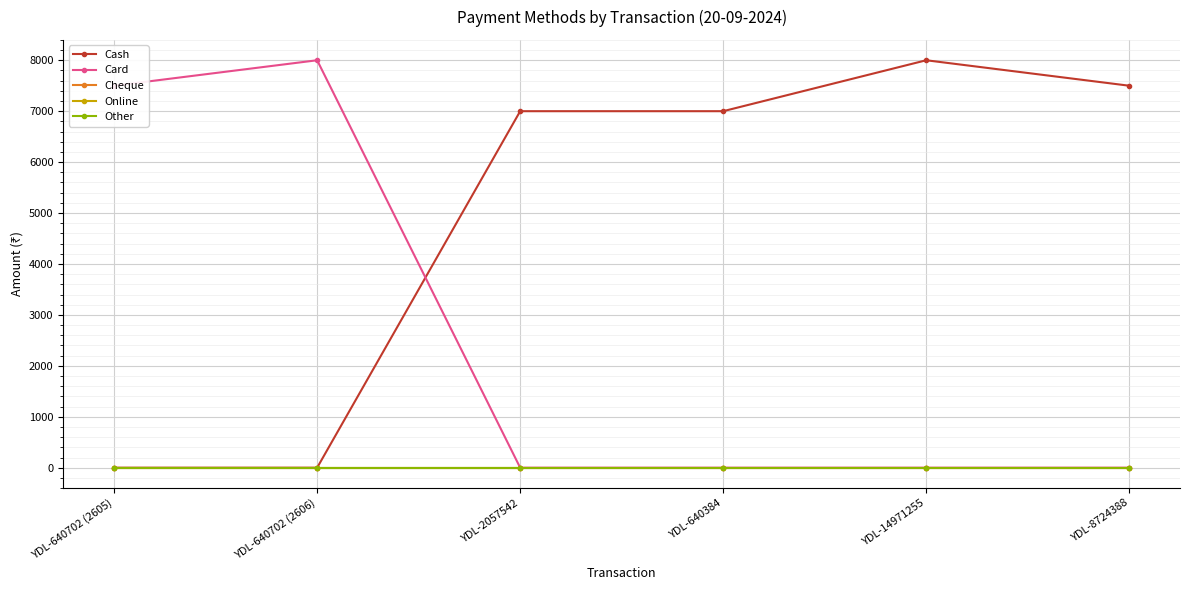

Does the chart have visible grid lines?

Yes